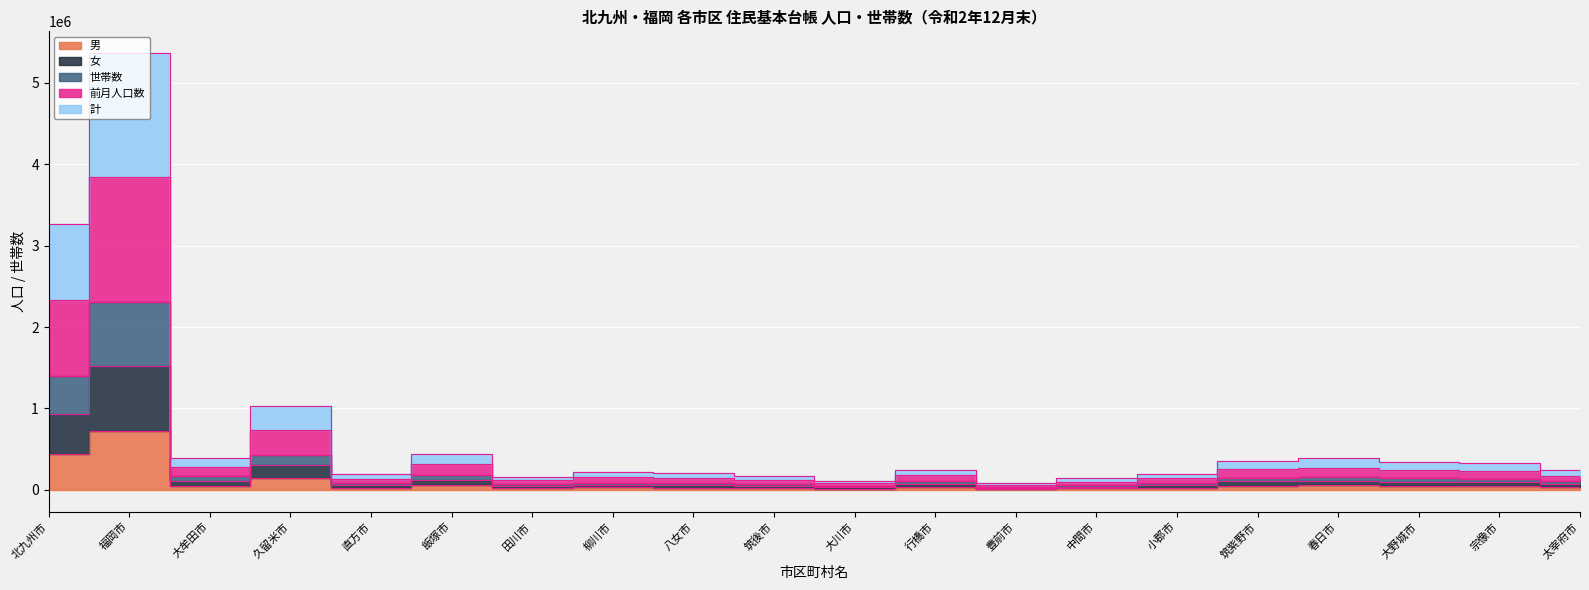

How many interior local valleys does the 男 series have?

5